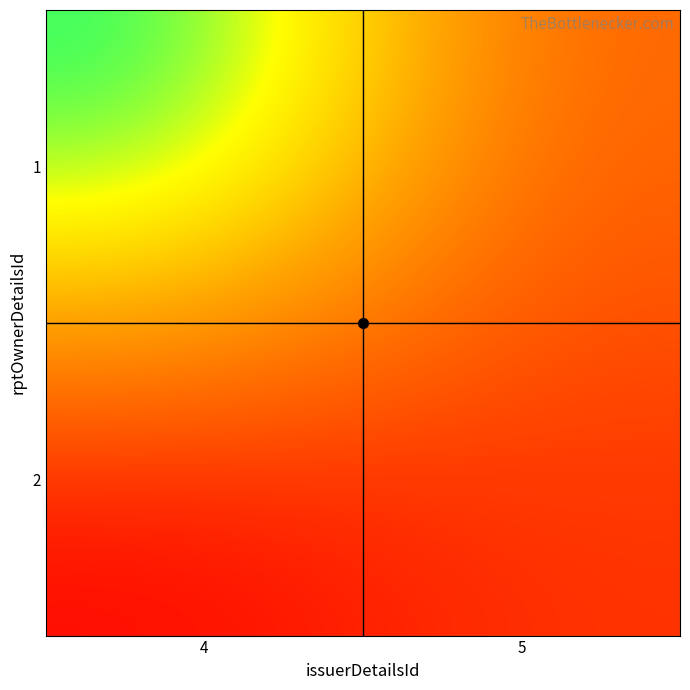

At how many categories does at least one series exceed 2?

1